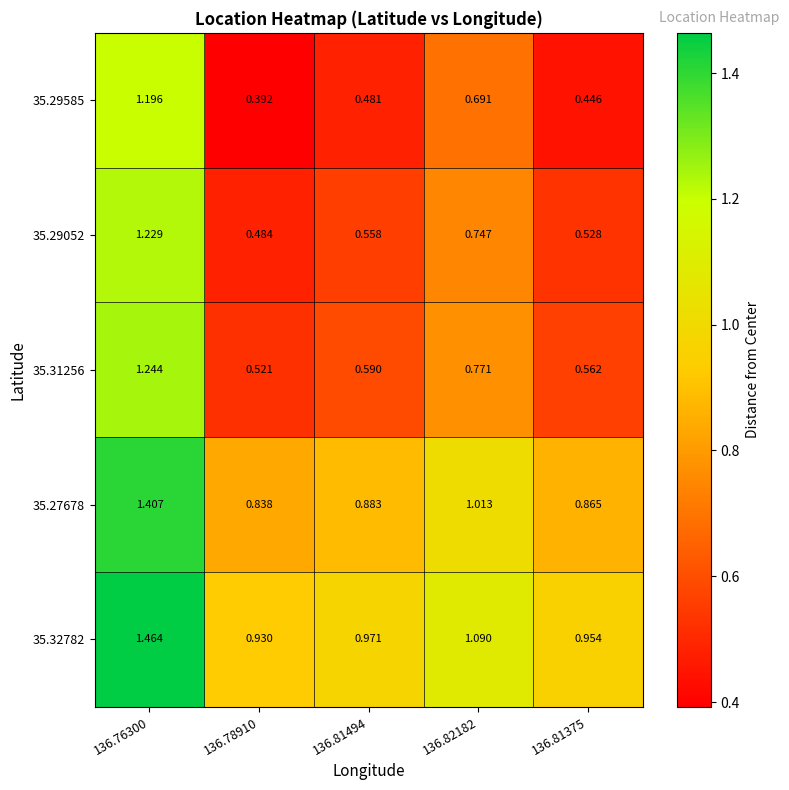

Is the value of 35.31256 at 136.81375 greater than the value of 35.27678 at 136.81375?

No